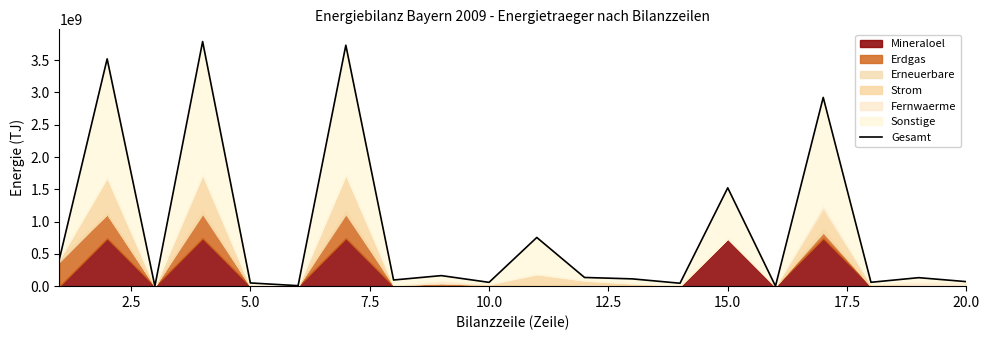

At which category does the chart reach its minimum across all series?

5.0